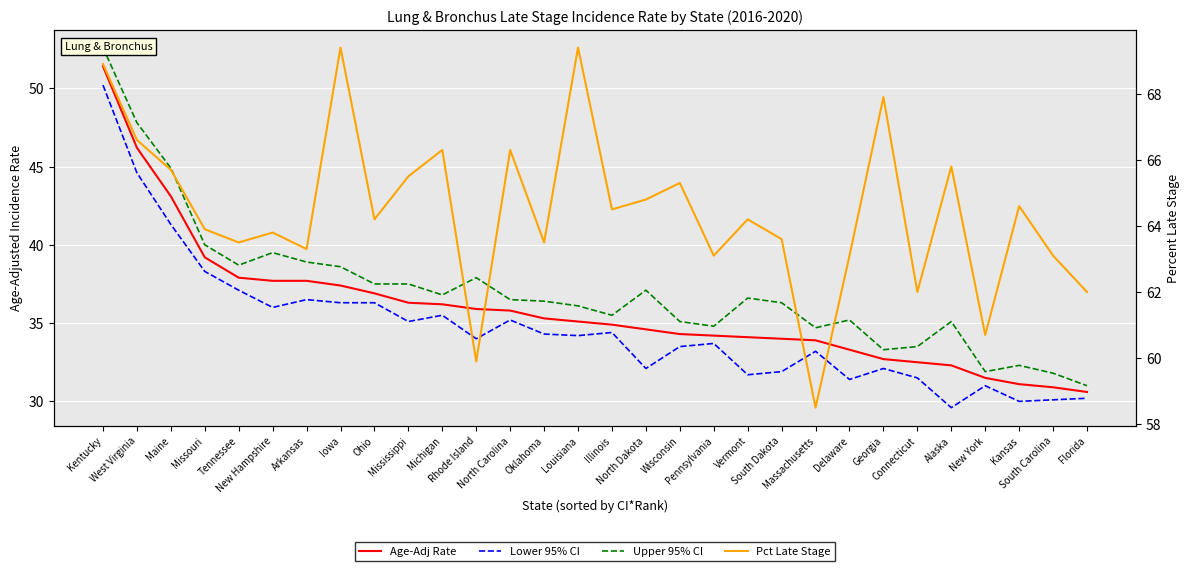

Which series changed the most between Pennsylvania and Florida?

Upper 95% CI